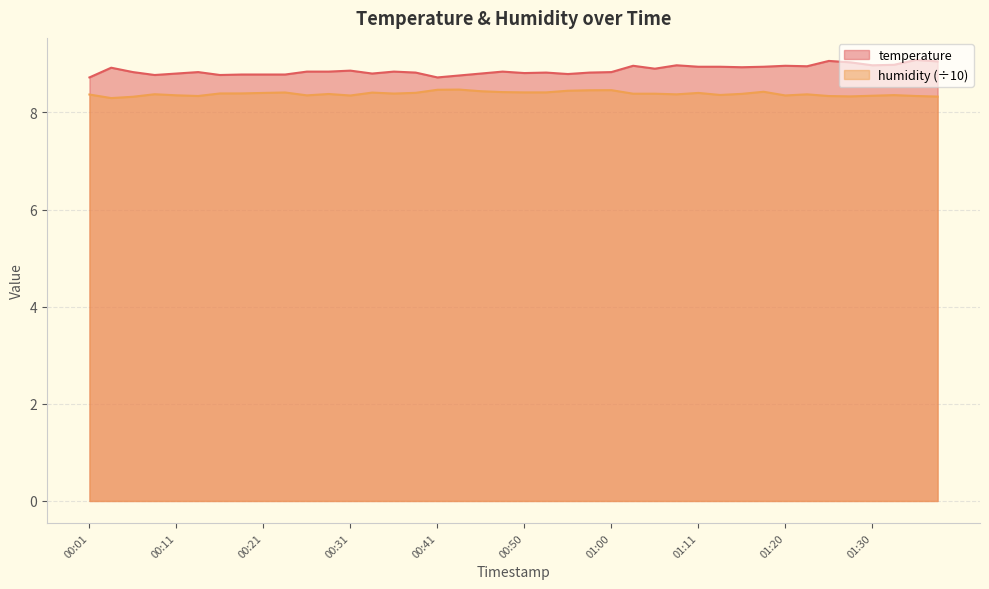

The temperature series shows 5.9 at 00:33. True or false?

False